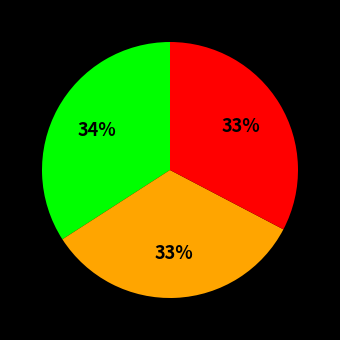

To the nearest percent, what is the average slice percentage?

33%